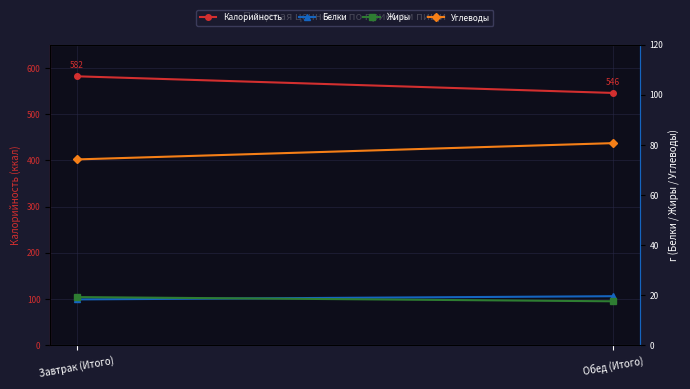

What are all the series names shown in the legend?

Калорийность, Белки, Жиры, Углеводы